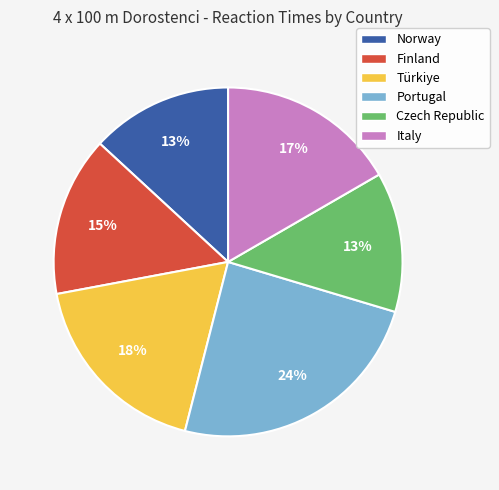

Does Italy account for over 50% of the chart?

No